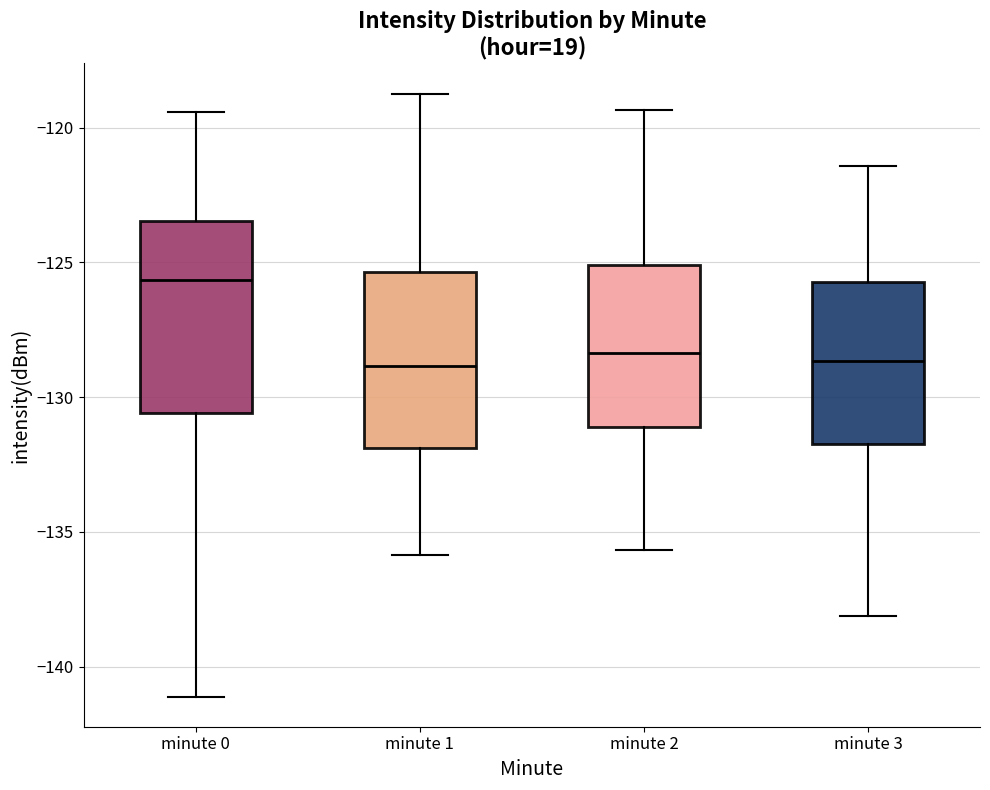

Reading left to right, transcribe this box plot: for each box, give where its median line is, the range the box spans, and where its two whiskers end, as read against the y-axis. The values are not printed on the chart, so give them approximately, as read against the axis.

minute 0: median -125.5, box -130.5 to -123.5, whiskers -141.0 to -119.5
minute 1: median -129.0, box -132.0 to -125.5, whiskers -136.0 to -118.5
minute 2: median -128.5, box -131.0 to -125.0, whiskers -135.5 to -119.5
minute 3: median -128.5, box -132.0 to -125.5, whiskers -138.0 to -121.5